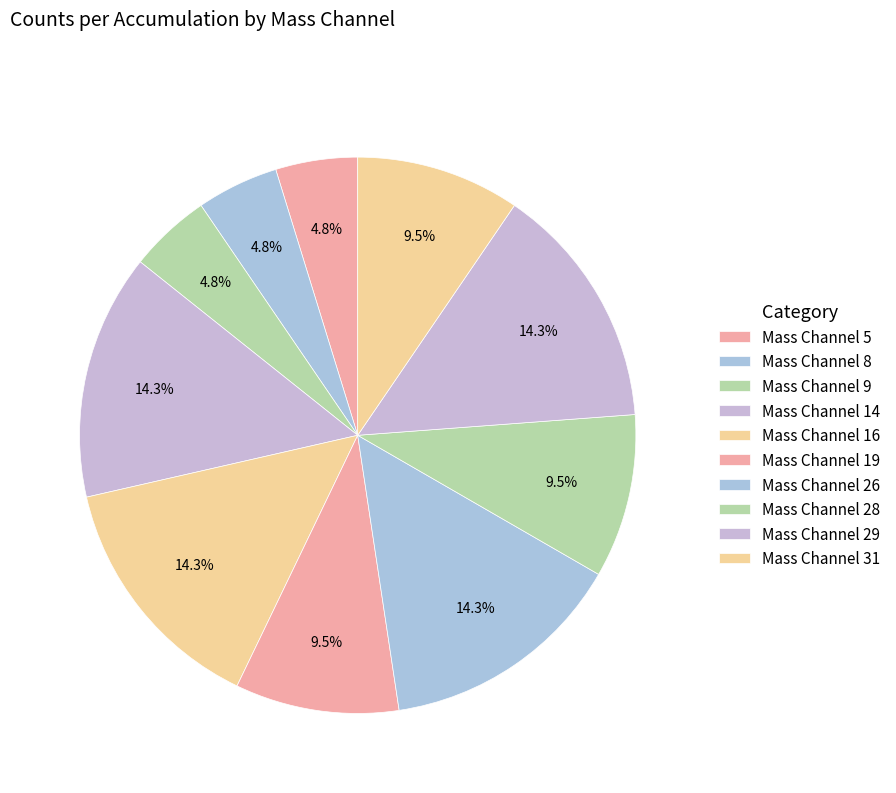

Count the number of slices in the pie.

10